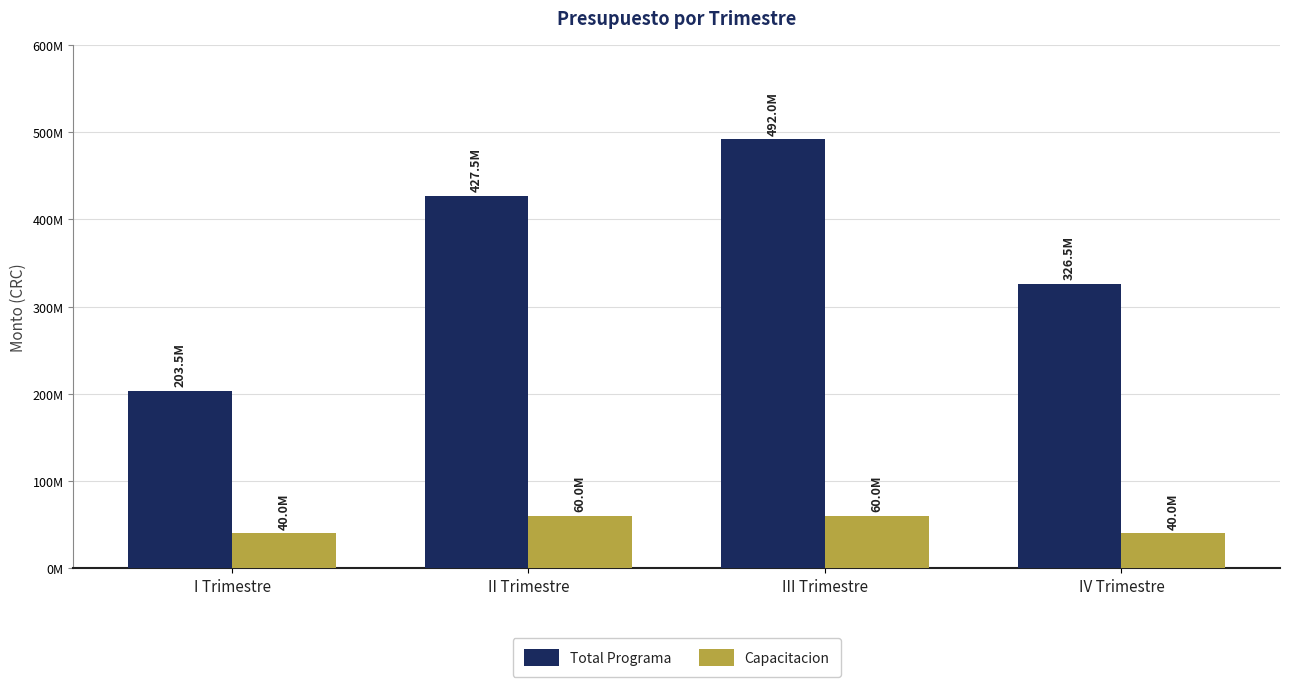

How many Capacitacion values are between 40000000 and 60000000?

4